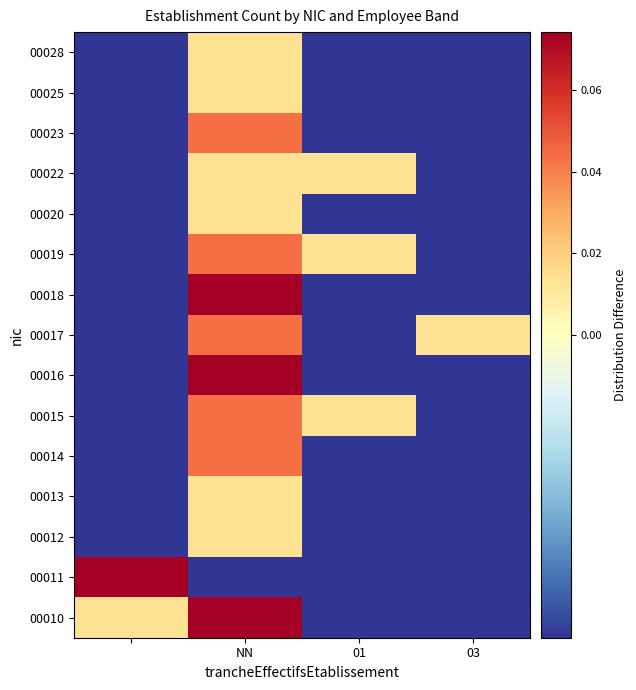

Reading right to left, what are all the values shown in this chart?

00010: -0.0	-0.0	0.1	0.0
00011: -0.0	-0.0	-0.0	0.1
00012: -0.0	-0.0	0.0	-0.0
00013: -0.0	-0.0	0.0	-0.0
00014: -0.0	-0.0	0.0	-0.0
00015: -0.0	0.0	0.0	-0.0
00016: -0.0	-0.0	0.1	-0.0
00017: 0.0	-0.0	0.0	-0.0
00018: -0.0	-0.0	0.1	-0.0
00019: -0.0	0.0	0.0	-0.0
00020: -0.0	-0.0	0.0	-0.0
00022: -0.0	0.0	0.0	-0.0
00023: -0.0	-0.0	0.0	-0.0
00025: -0.0	-0.0	0.0	-0.0
00028: -0.0	-0.0	0.0	-0.0